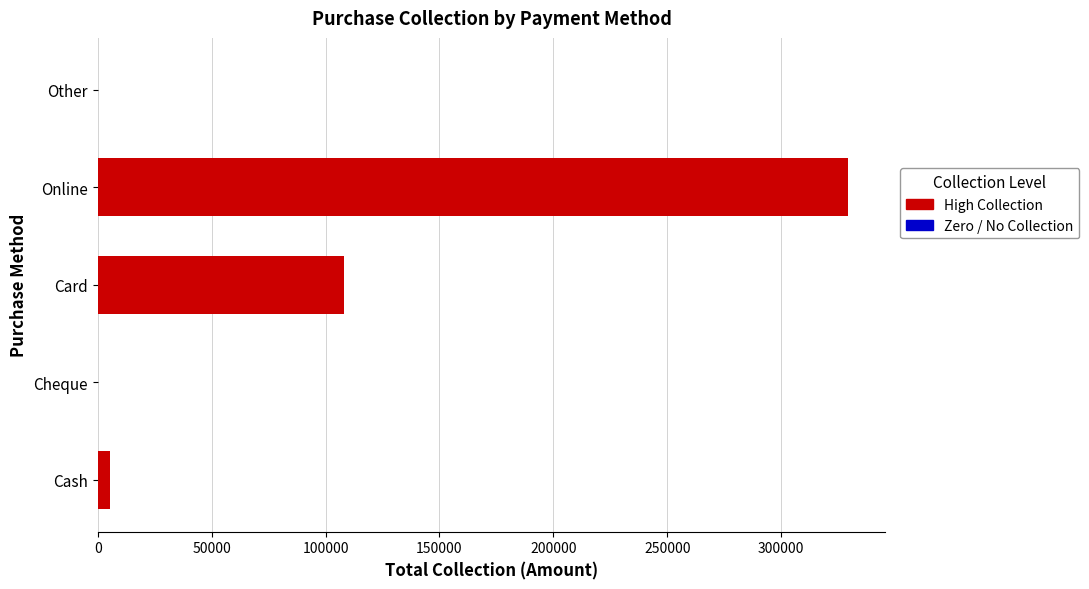

Which has a higher value, Cash or Online?

Online